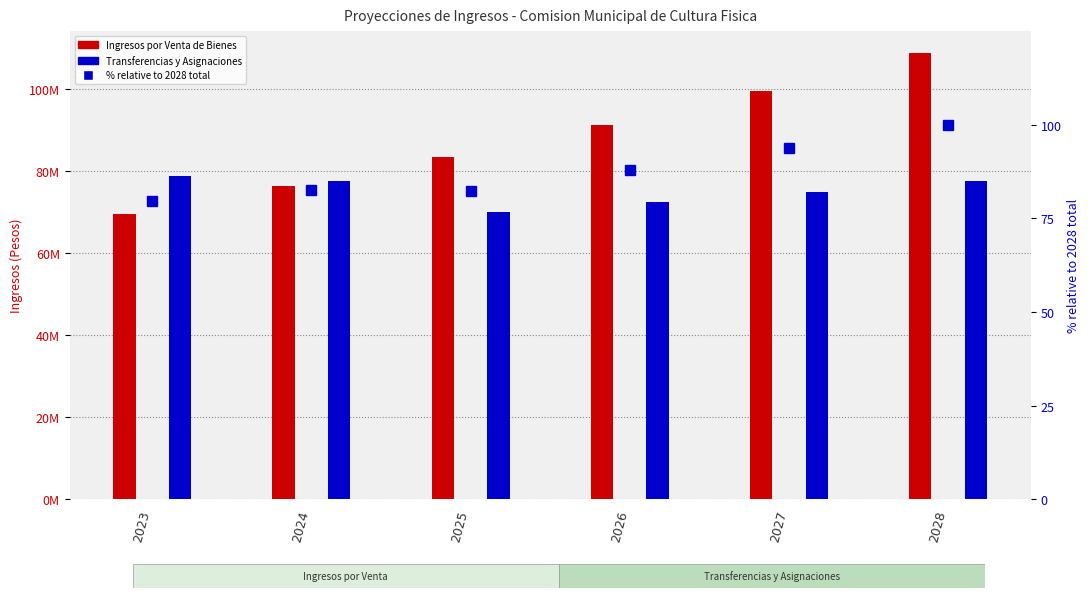

List the labels in order of Ingresos por Venta de Bienes y Pr. value, largest first.

2028, 2027, 2026, 2025, 2024, 2023